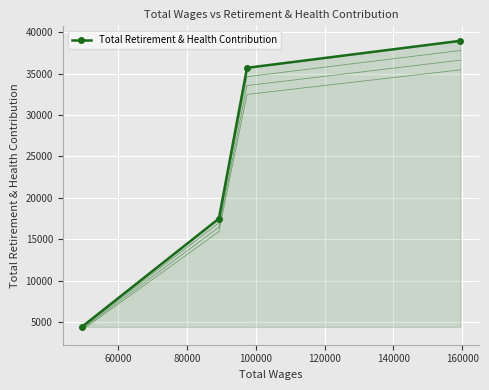

What is the highest value of the Total Retirement & Health Contribution series?

38953